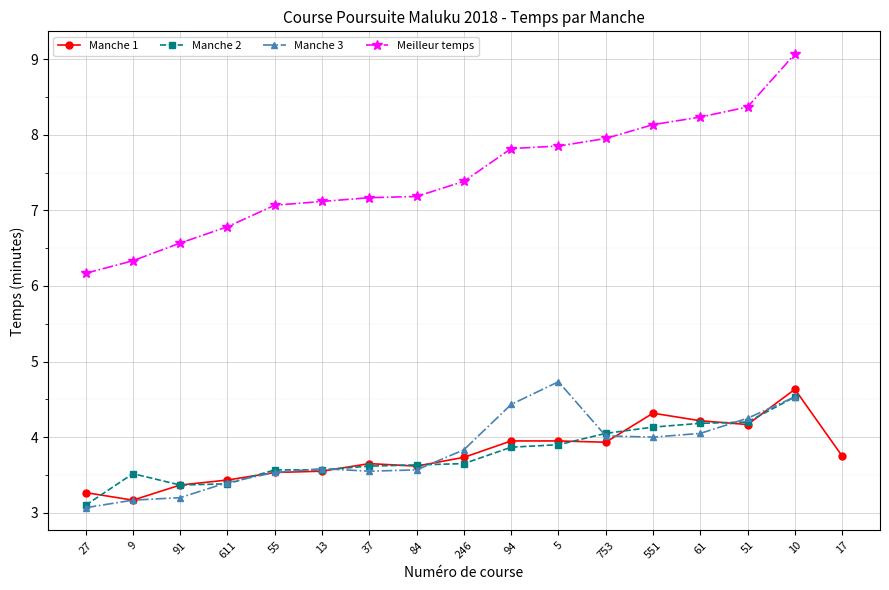

Is it true that Manche 3 equals 2.4 at 5?

False